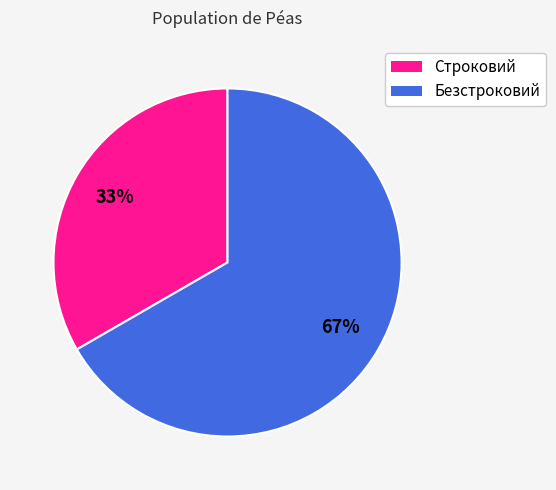

To the nearest percent, what portion does Безстроковий represent?

67%